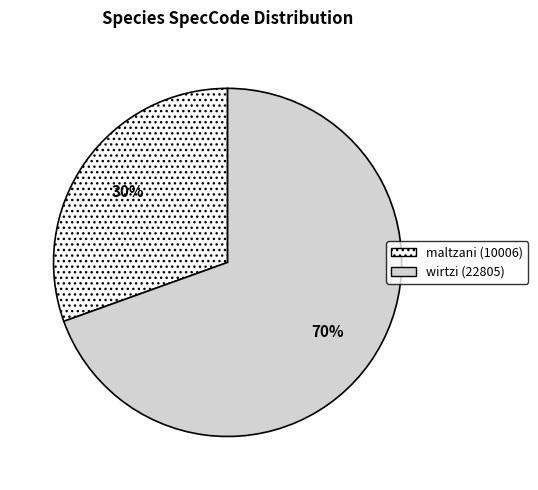

To the nearest percent, what is the combined percentage of wirtzi and maltzani?

100%